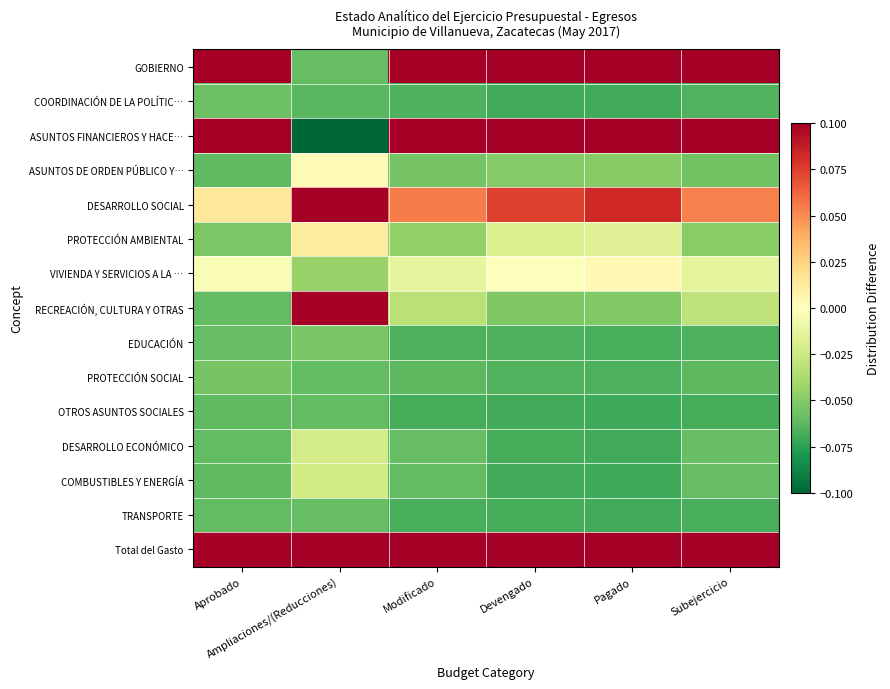

Rank the series at Devengado from highest to lowest value.

Total del Gasto, GOBIERNO, ASUNTOS FINANCIEROS Y HACE…, DESARROLLO SOCIAL, VIVIENDA Y SERVICIOS A LA …, PROTECCIÓN AMBIENTAL, ASUNTOS DE ORDEN PÚBLICO Y…, RECREACIÓN, CULTURA Y OTRAS, PROTECCIÓN SOCIAL, EDUCACIÓN, DESARROLLO ECONÓMICO, TRANSPORTE, OTROS ASUNTOS SOCIALES, COMBUSTIBLES Y ENERGÍA, COORDINACIÓN DE LA POLÍTIC…